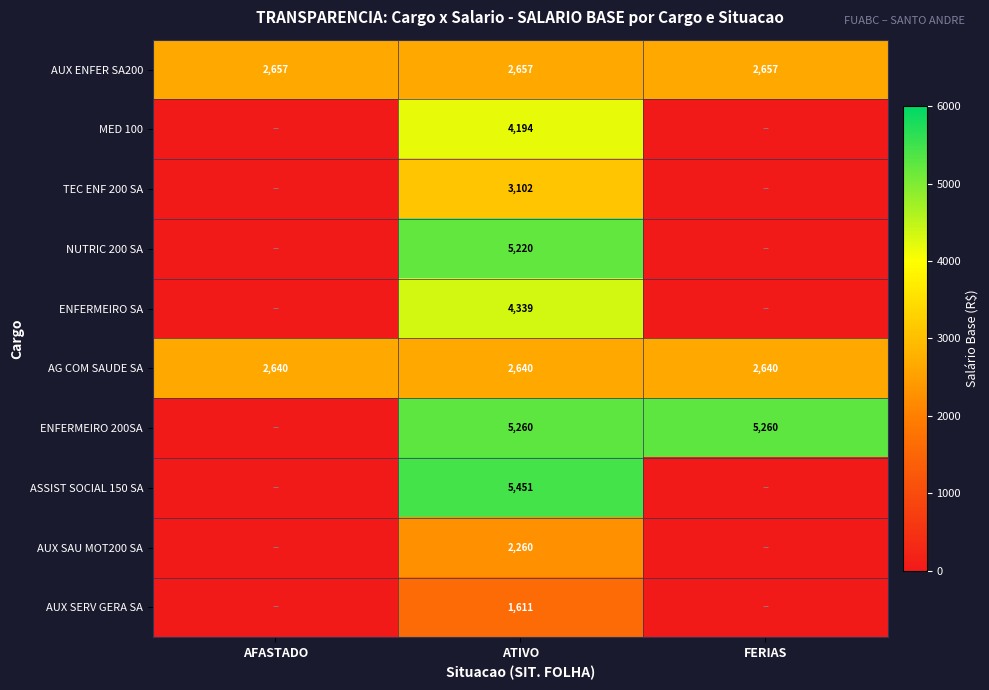

The value of TEC ENF 200 SA at ATIVO is 3102. True or false?

True